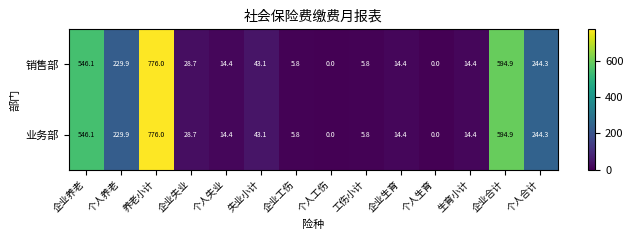

Reading right to left, extract all data points from this chart.

销售部: 个人合计=244.3	企业合计=594.9	生育小计=14.4	个人生育=0.0	企业生育=14.4	工伤小计=5.8	个人工伤=0.0	企业工伤=5.8	失业小计=43.1	个人失业=14.4	企业失业=28.7	养老小计=776.0	个人养老=229.9	企业养老=546.1
业务部: 个人合计=244.3	企业合计=594.9	生育小计=14.4	个人生育=0.0	企业生育=14.4	工伤小计=5.8	个人工伤=0.0	企业工伤=5.8	失业小计=43.1	个人失业=14.4	企业失业=28.7	养老小计=776.0	个人养老=229.9	企业养老=546.1